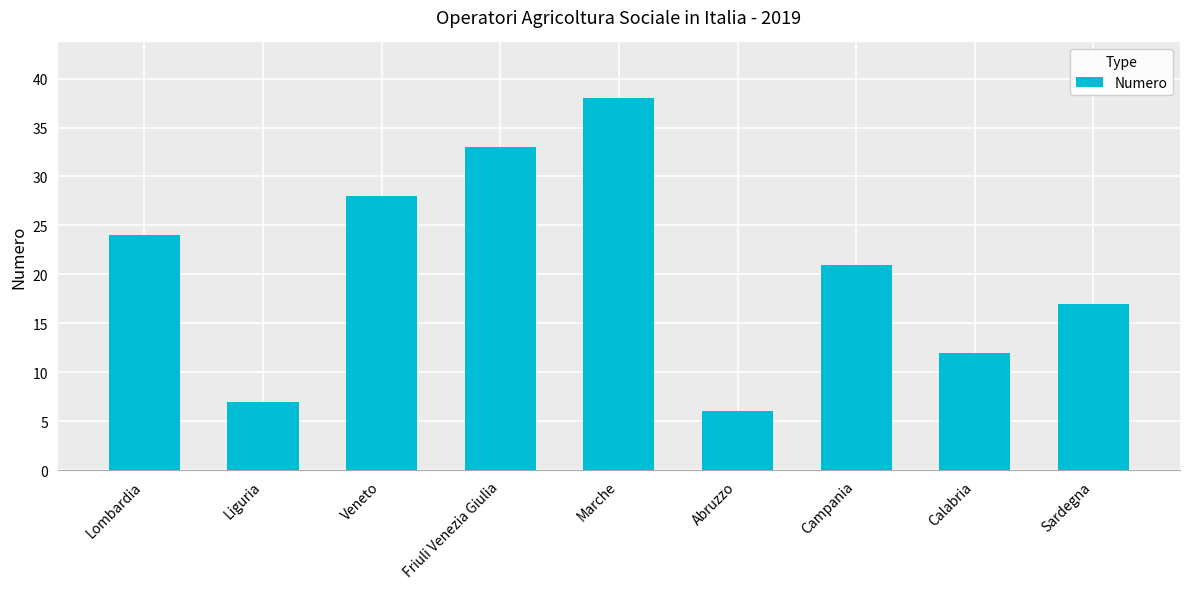

What is the sum of the values at Sardegna and Friuli Venezia Giulia?

50